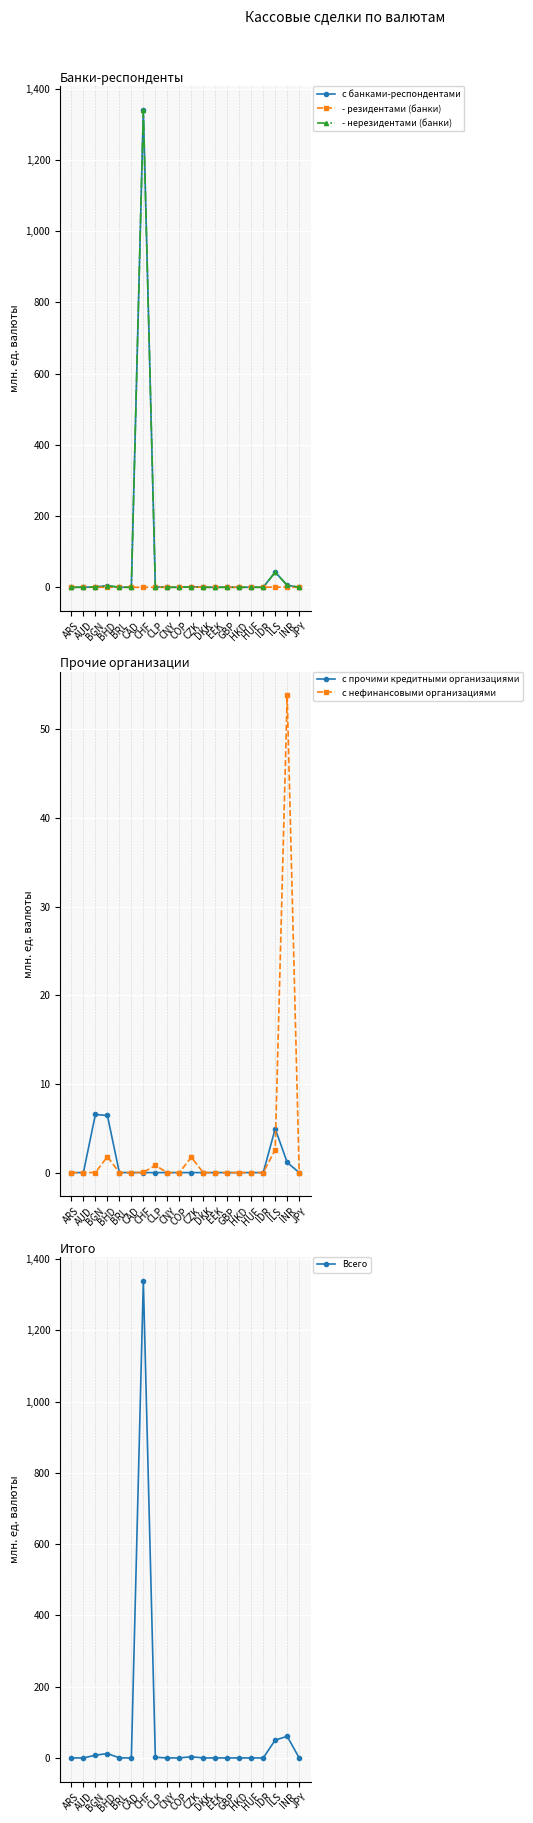

At which category does the chart reach its peak across all series?

CHF